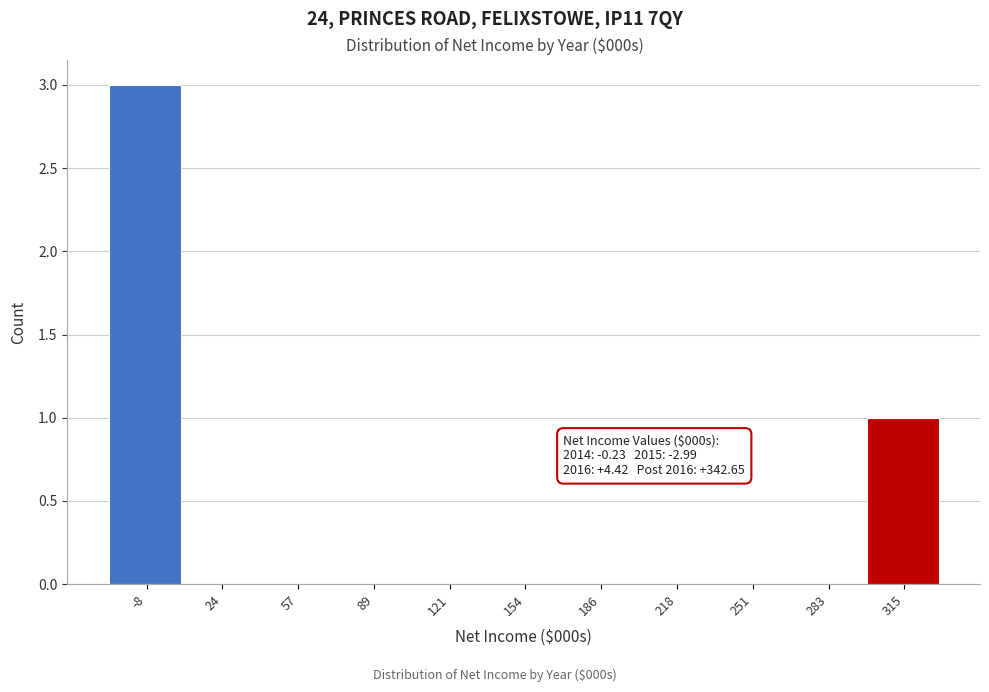

What is the sum of all values?

4